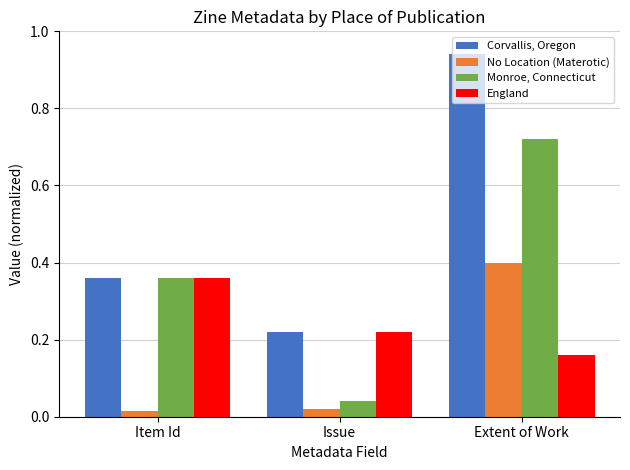

Which category has the lowest value in the Monroe, Connecticut series?

Issue